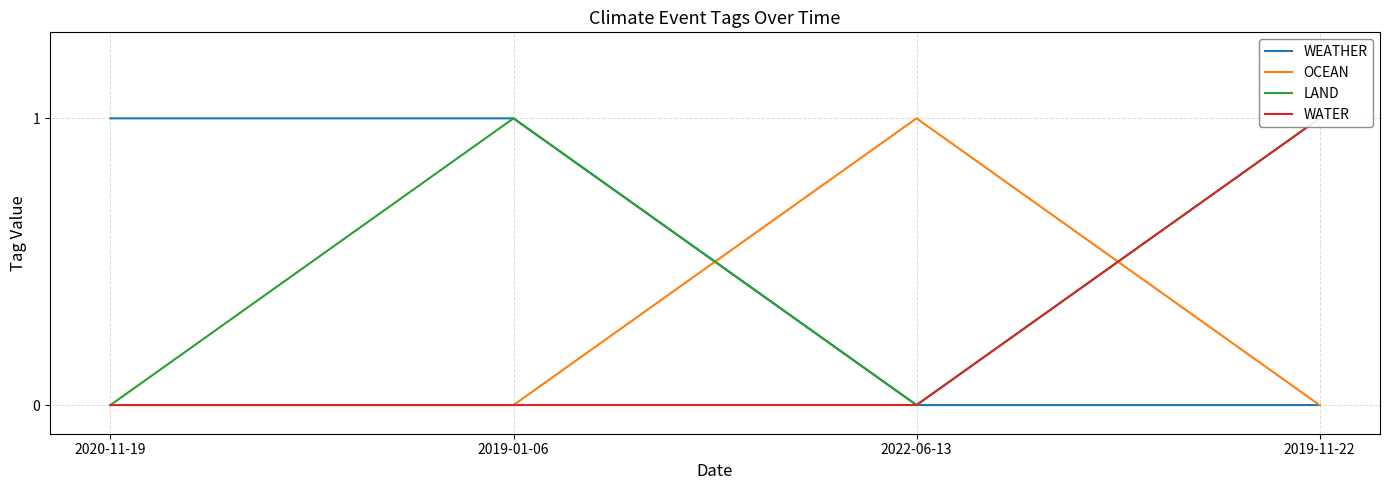

Where is OCEAN nearest to the value 0?

2020-11-19